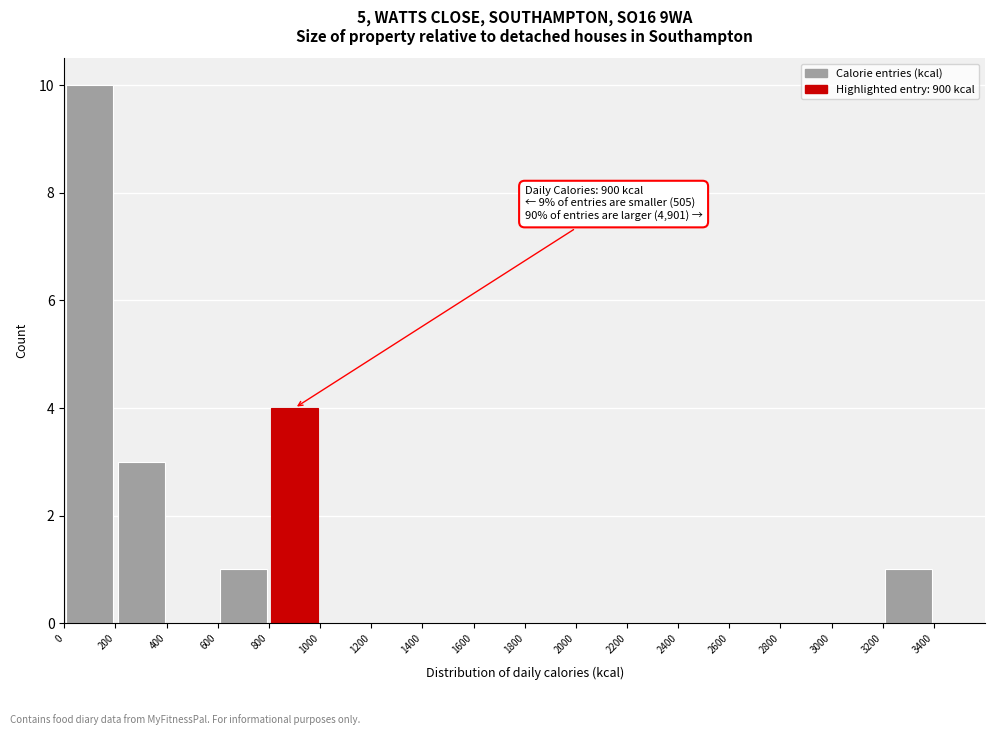

Over which range of the x-axis is the bar tallest?

0 to 200